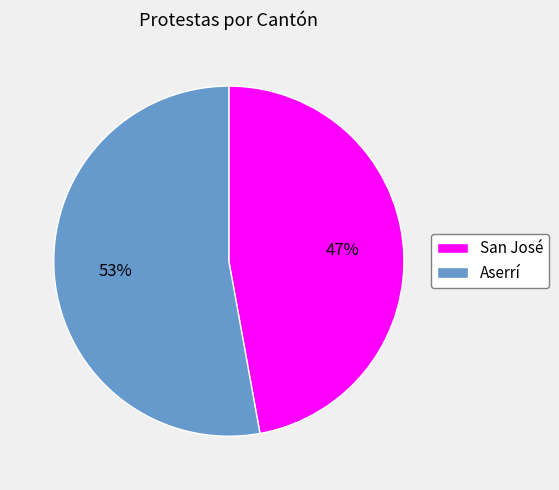

To the nearest percent, what is the difference between the largest and smallest slice percentages?

6%